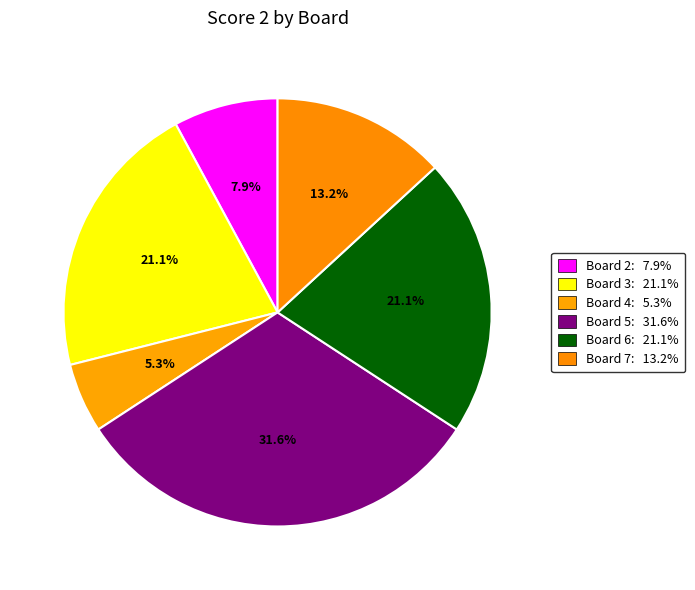

Count the number of slices in the pie.

6